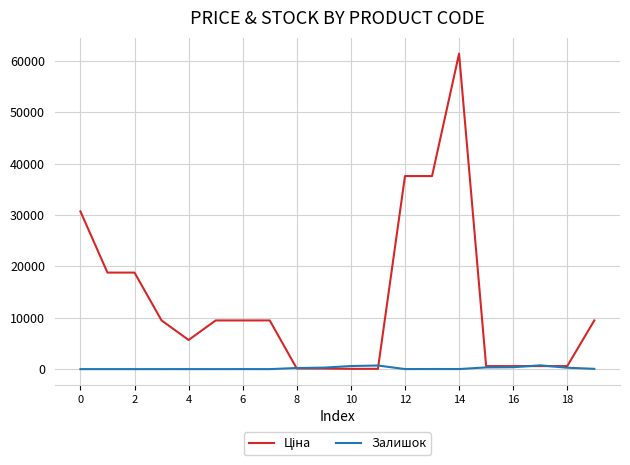

What is the maximum value shown in the chart?

61434.3